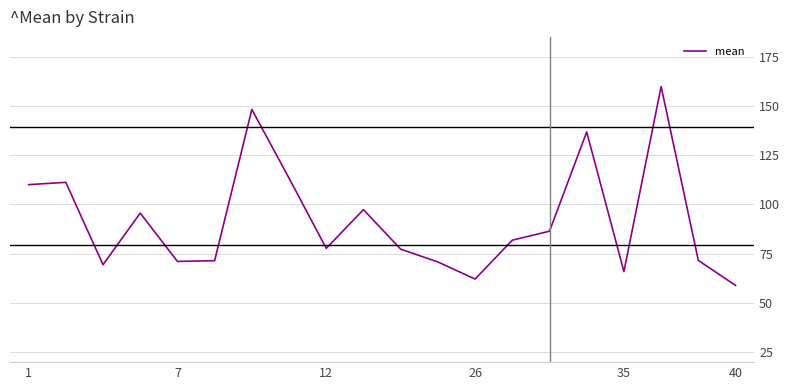

How many lines are shown in the chart?

1